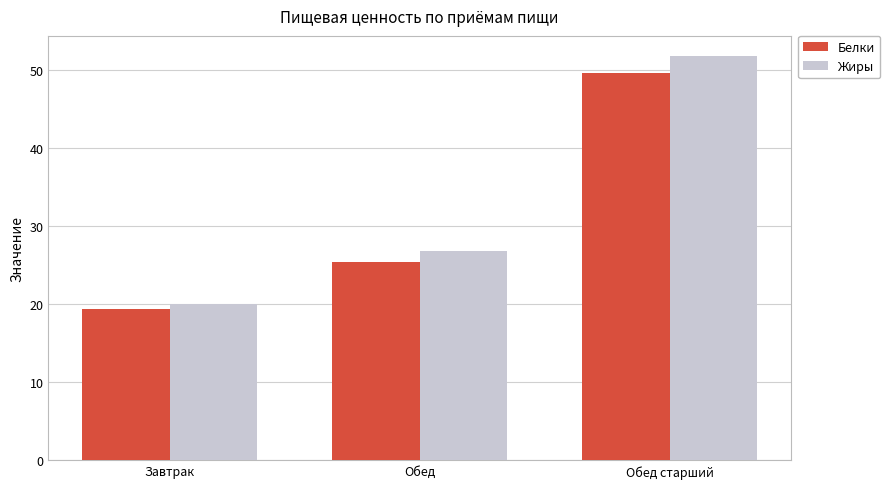

Where is Белки nearest to the value 34?

Обед